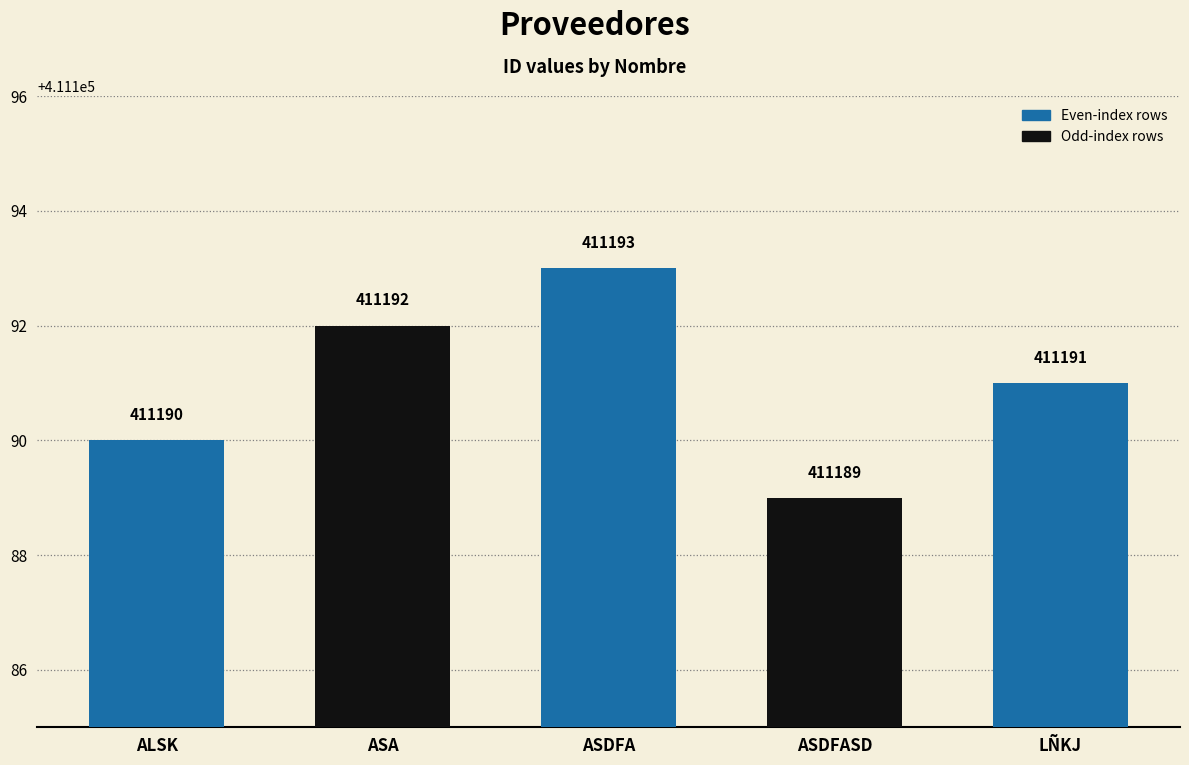

What is the average value?

411191